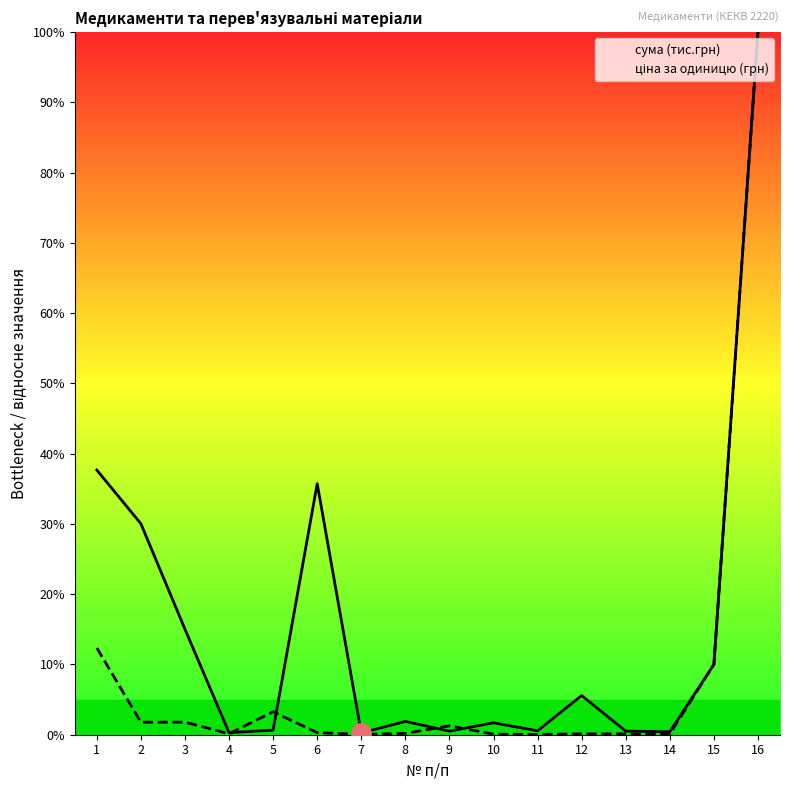

Reading right to left, list all the values displayed in this chart.

сума (тис.грн): 100.0	10.0	0.4	0.5	5.6	0.6	1.7	0.5	1.9	0.3	35.7	0.7	0.3	15.0	30.0	37.7
ціна за одиницю (грн): 100.0	10.0	0.1	0.1	0.1	0.0	0.1	1.3	0.2	0.1	0.3	3.3	0.1	1.8	1.8	12.4